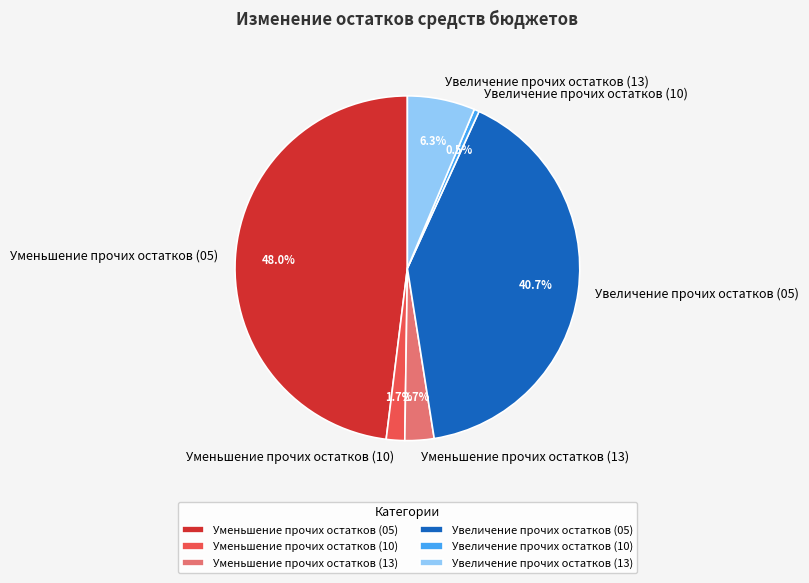

Does any single category account for the majority?

No